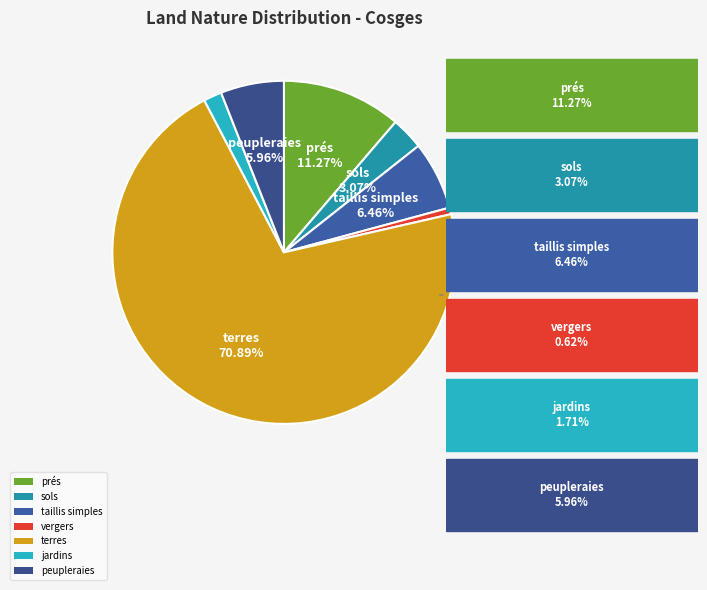

How many slices are in this pie chart?

7